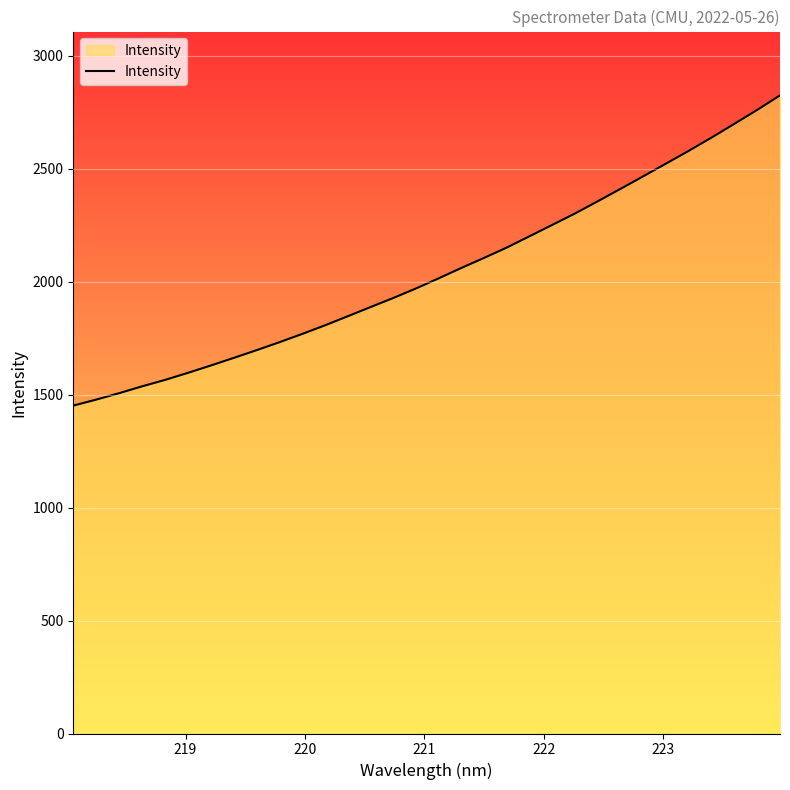

What is the difference between the maximum and minimum values?

1373.6